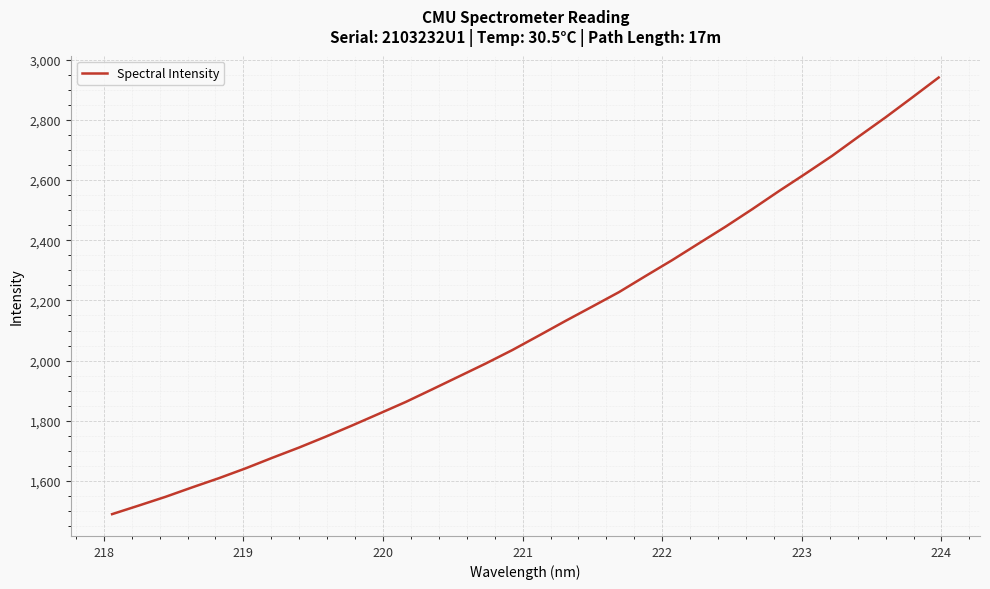

What is the smallest value displayed?

1490.1